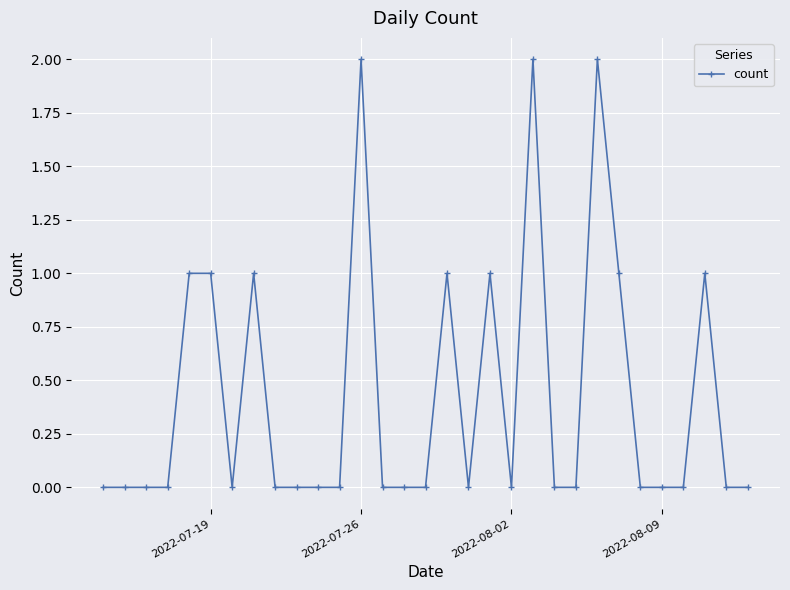

What is the value of the 19th point from the left?

1